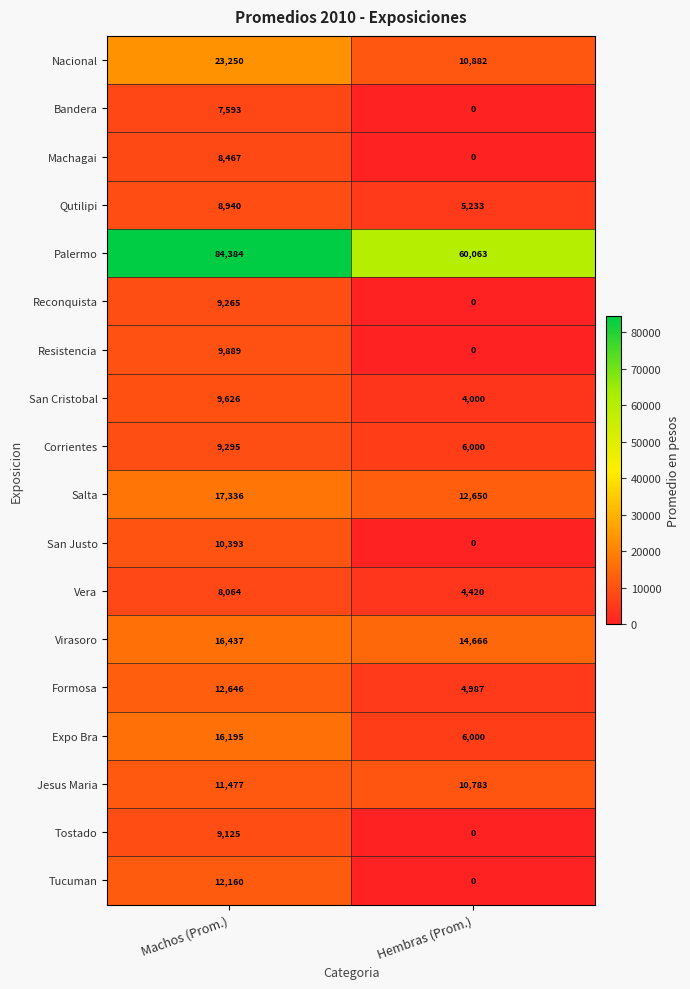

How many categories are shown in the chart?

2